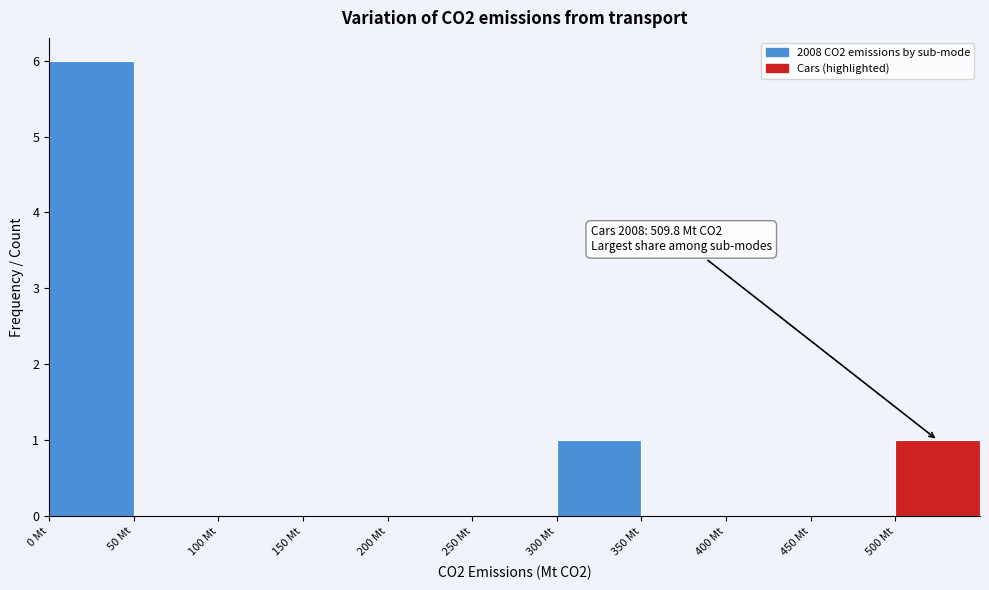

Which range on the x-axis has the tallest bar?

0 to 50